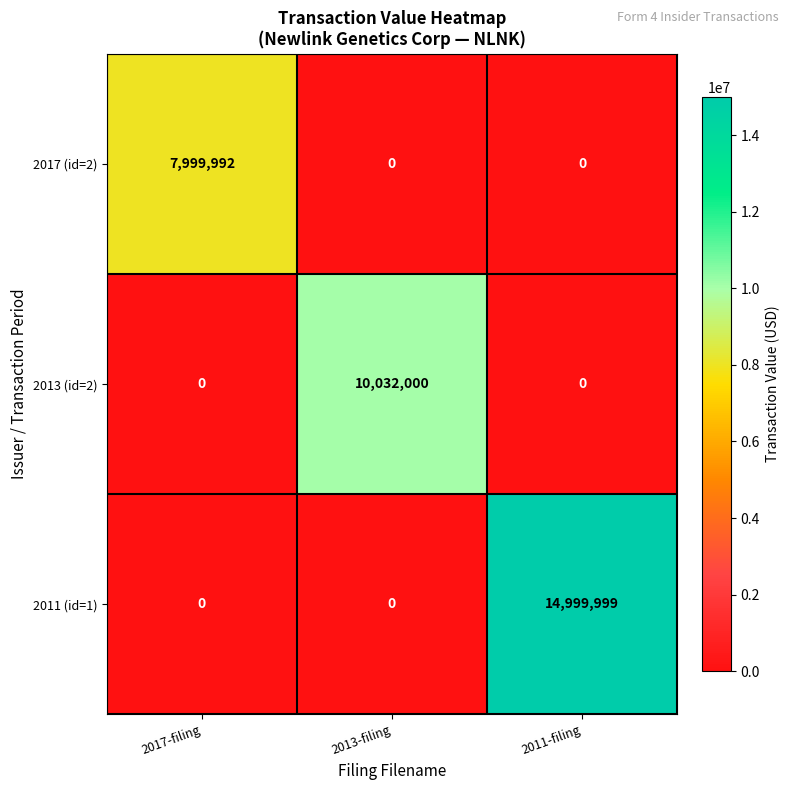

Reading left to right, extract all data points from this chart.

2017 (id=2): 7999992	0	0
2013 (id=2): 0	10032000	0
2011 (id=1): 0	0	14999999